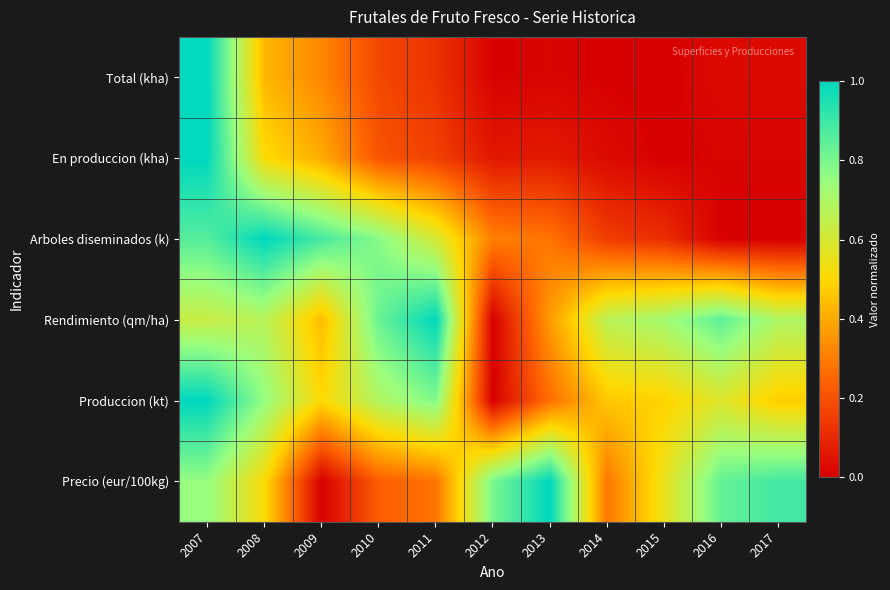

List the series in order of their peak value, highest first.

Total (kha), En produccion (kha), Arboles diseminados (k), Rendimiento (qm/ha), Produccion (kt), Precio (eur/100kg)